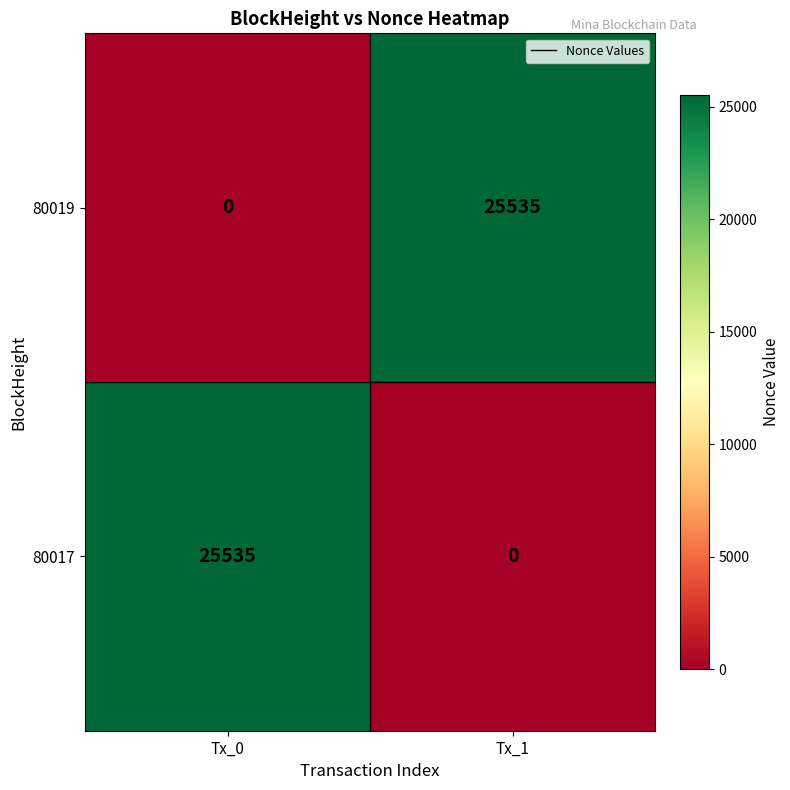

Read the 80017 value at Tx_0.

25535